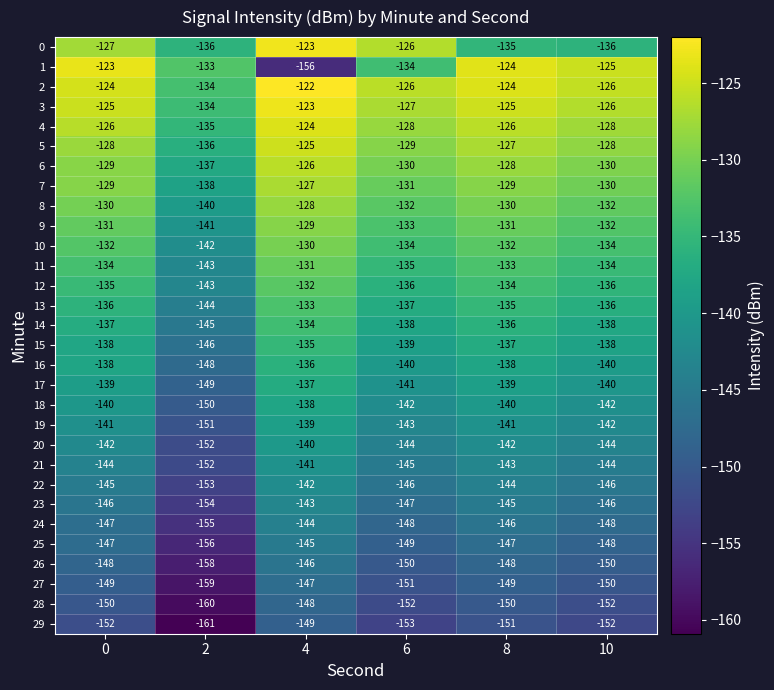

What is the sum of the 25 values at 10 and 4?

-293